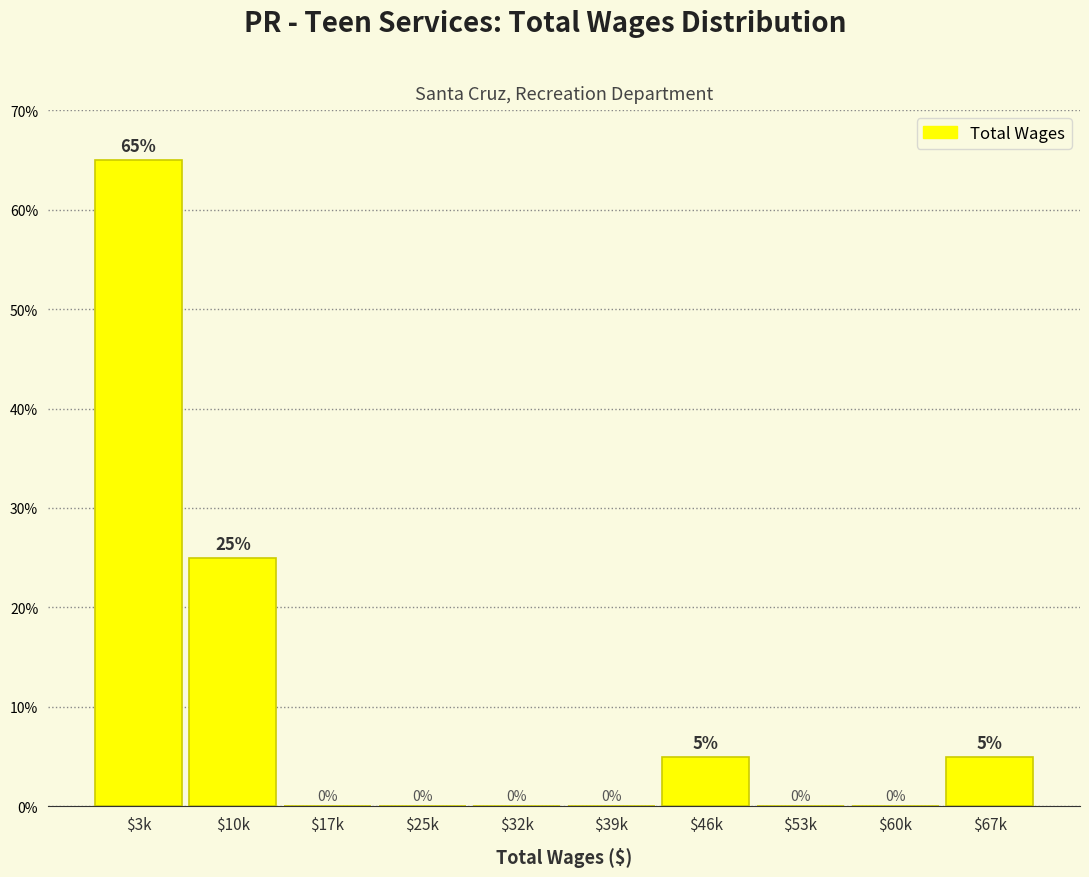

Is it true that the value at $25k is 20?

False